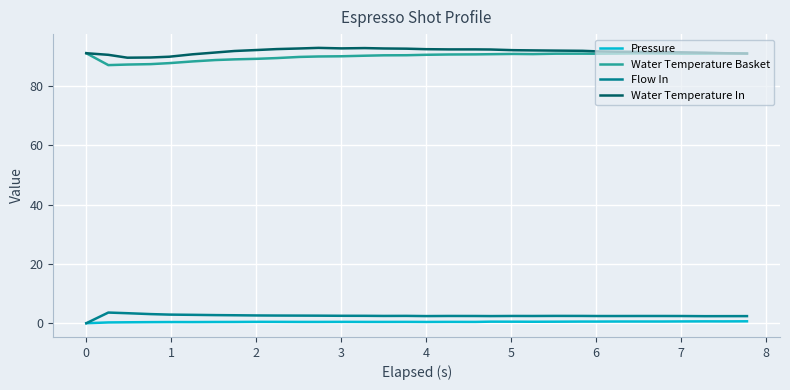

What is the greatest value displayed?

92.8